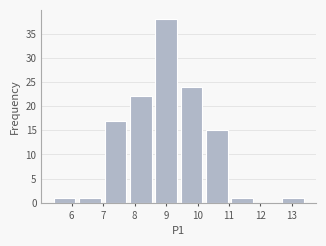

What is the height of the bar covering 7.0 to 7.8 on the x-axis? Neither the bar edges nor the heights are printed on the chart, so give them approximately, as read against the axes.

17